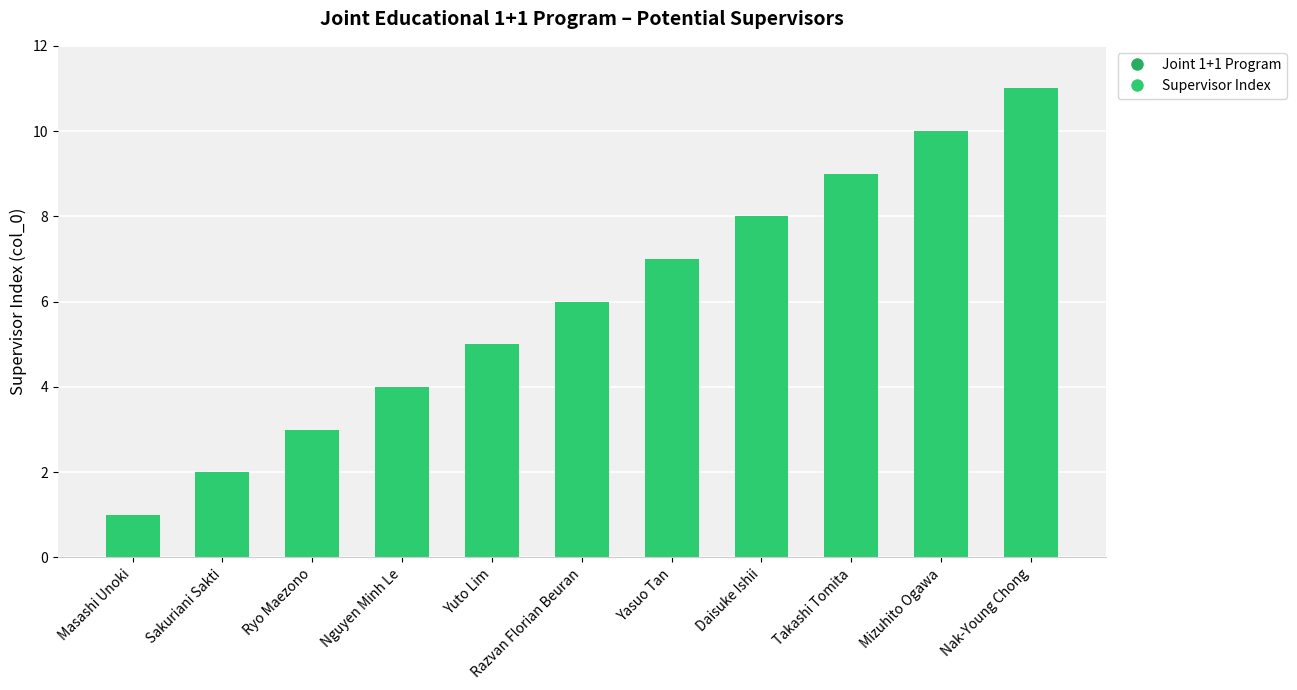

What is the sum of all values?

66